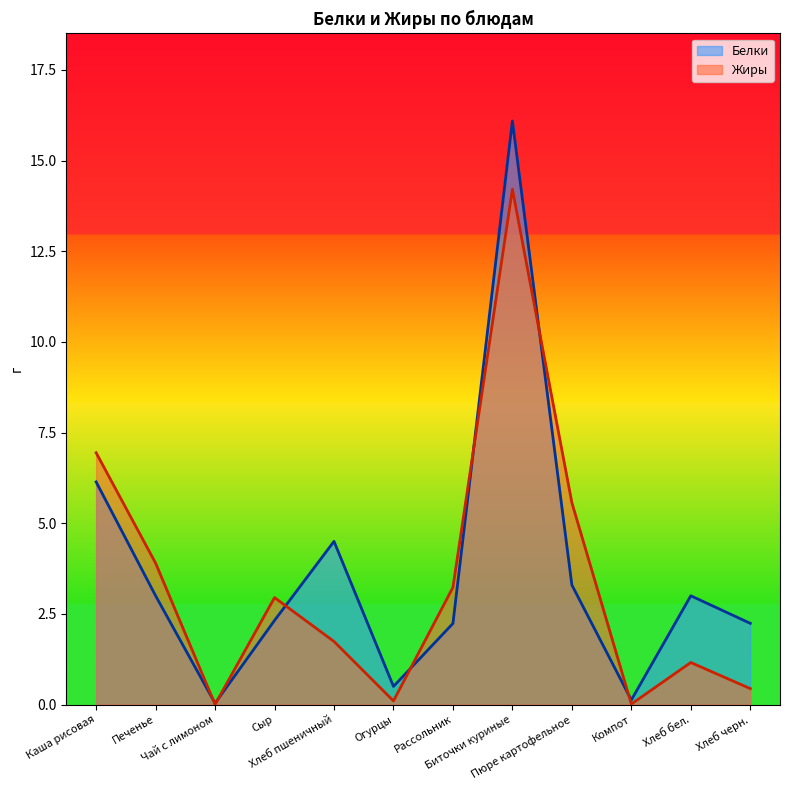

At which category is the sum across all series the highest?

Биточки куриные